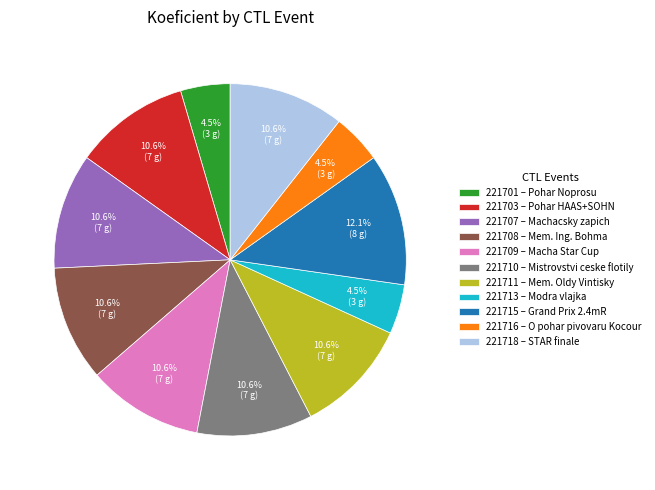

What percentage is the 221703 slice, to the nearest percent?

11%